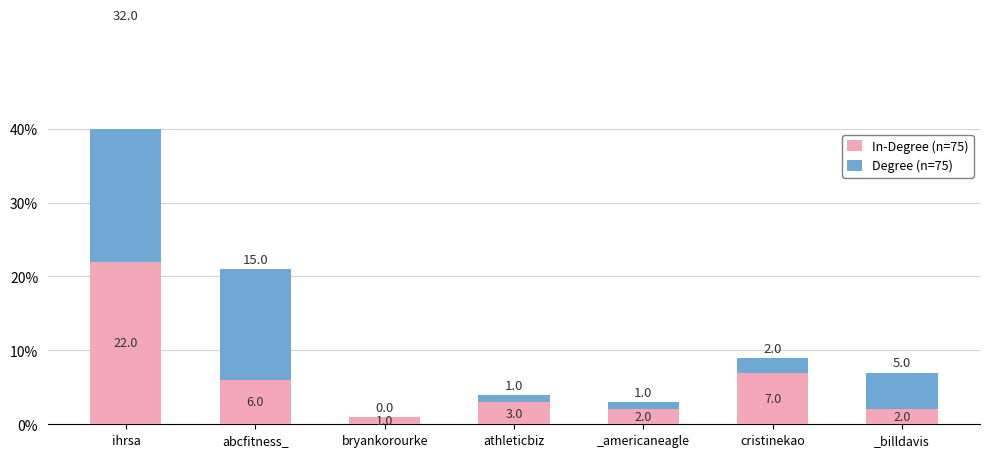

True or false: Degree (n=75) has a value of 3 at cristinekao.

False